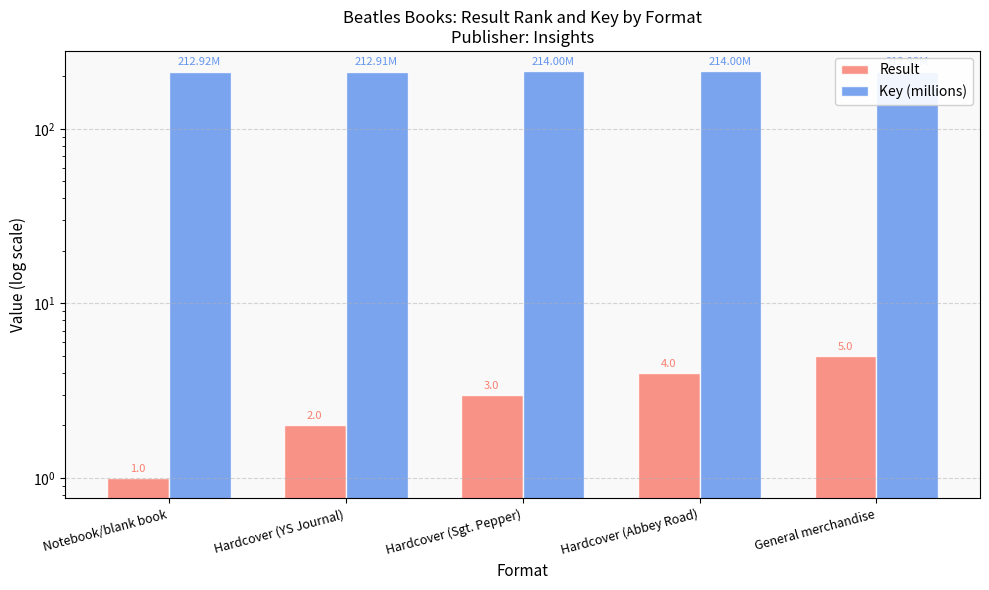

Rank the series by their maximum value, from lowest to highest.

Result, Key (millions)